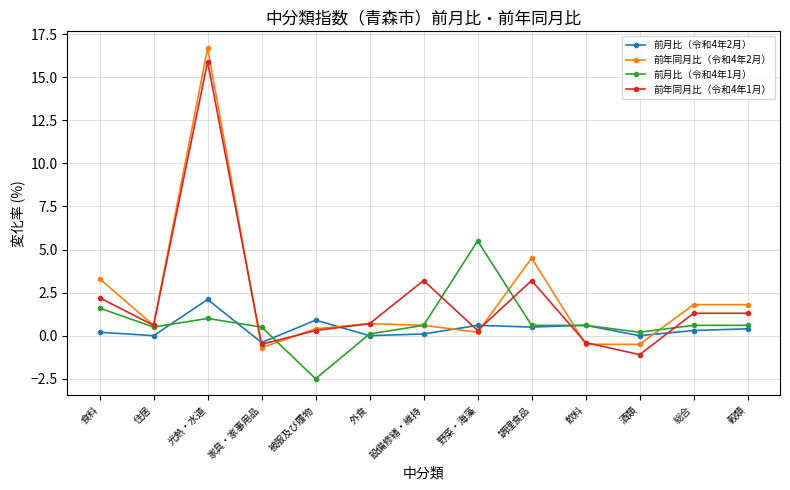

What is the difference between the 前年同月比（令和4年2月） values at 飲料 and 調理食品?

5.0